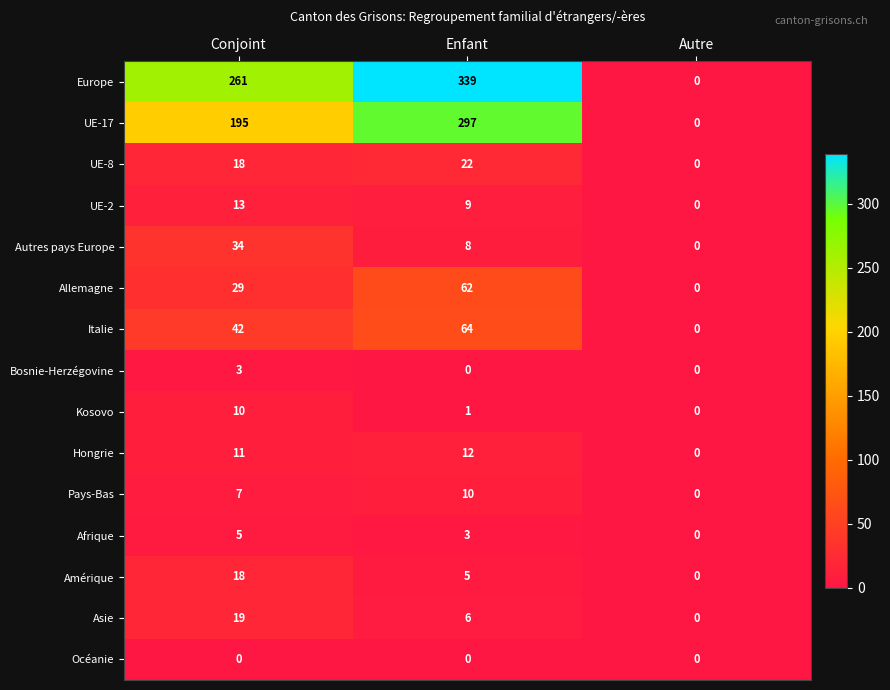

Count the number of data series in this chart.

15